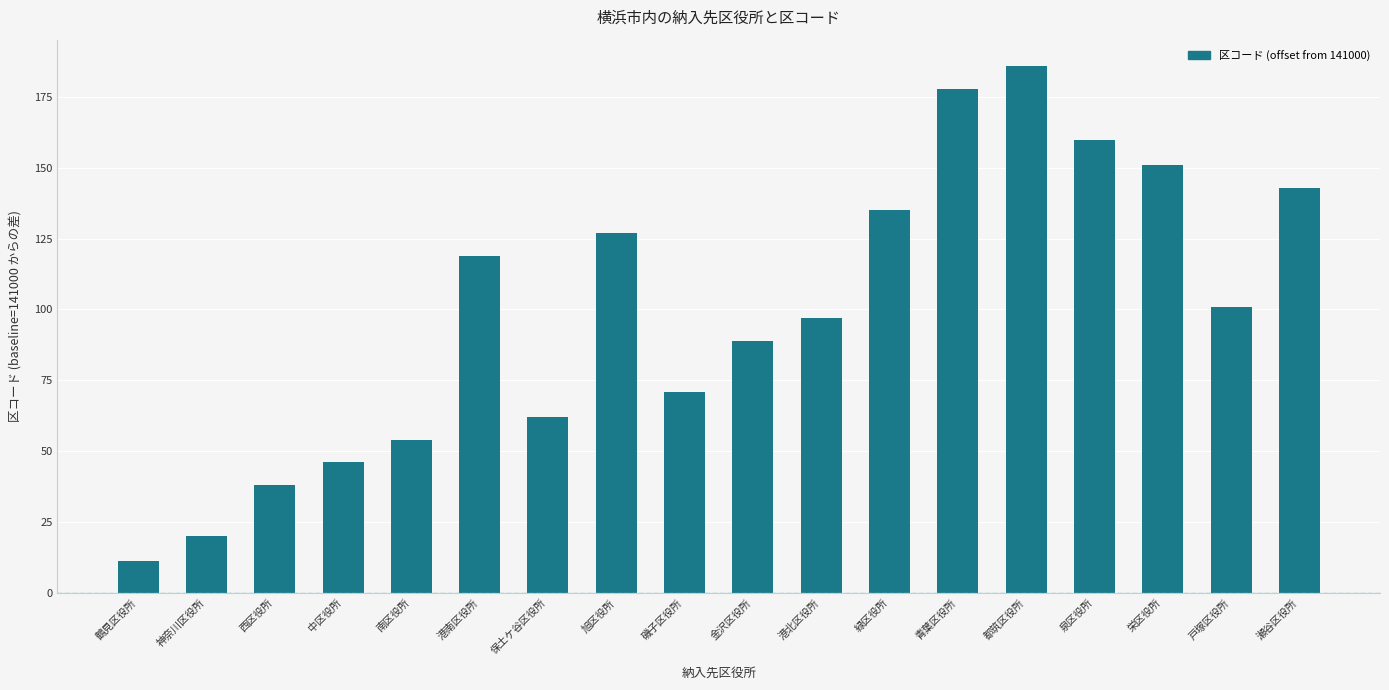

Reading left to right, list all the values displayed in this chart.

11	20	38	46	54	119	62	127	71	89	97	135	178	186	160	151	101	143